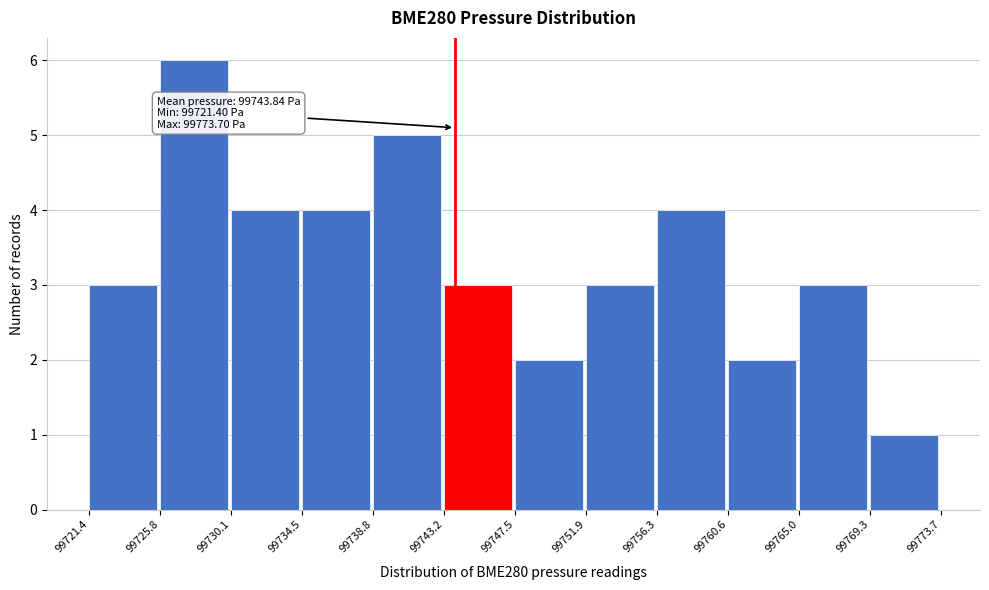

Which range on the x-axis has the tallest bar?

99725.8 to 99730.1